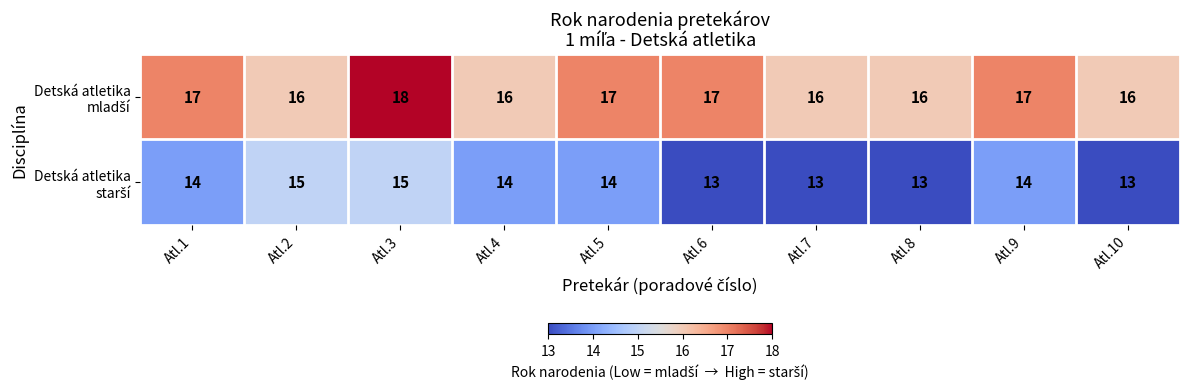

What is the total value across all series at Atl.10?

29